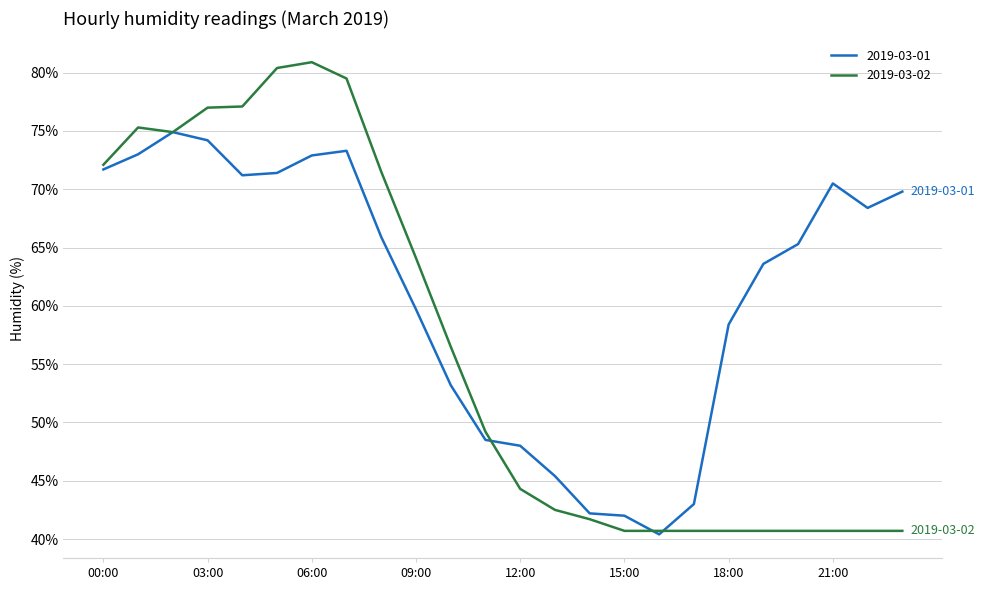

What is the average value of the 2019-03-01 series?

61.1